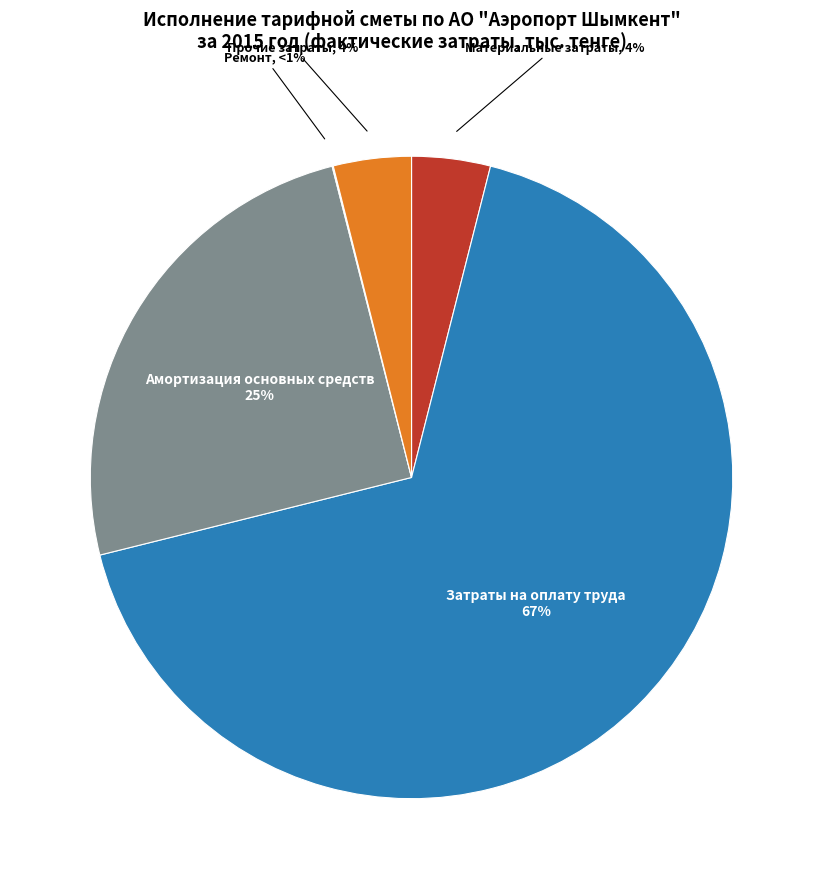

Rank the categories by value from highest to lowest.

Затраты на оплату труда, Амортизация основных средств, Материальные затраты, Прочие затраты, Ремонт